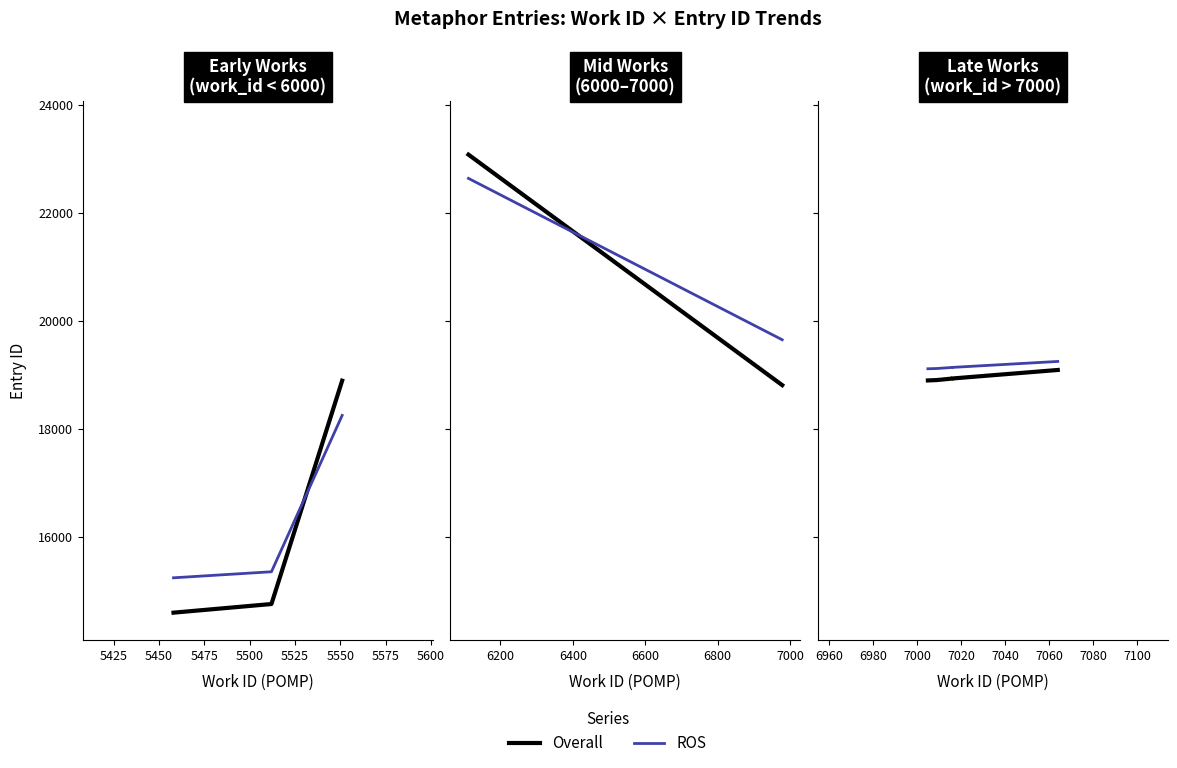

The value of Overall at 5400 is 12284.1. True or false?

False